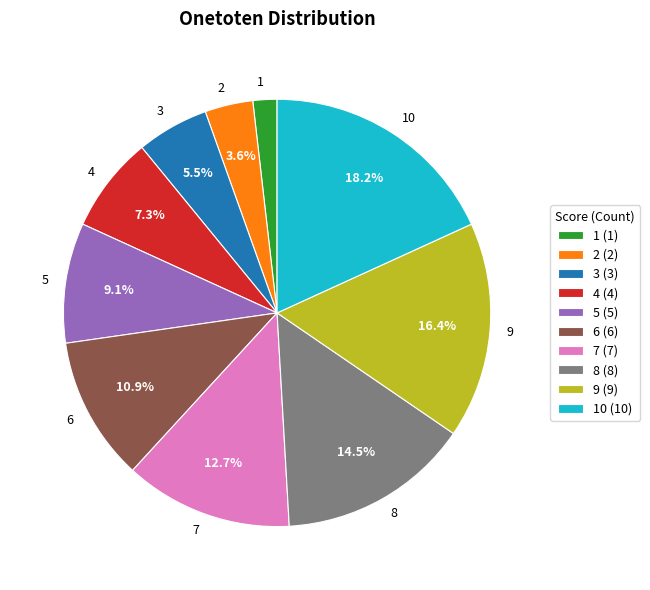

Between 8 (8) and 6 (6), which is larger?

8 (8)